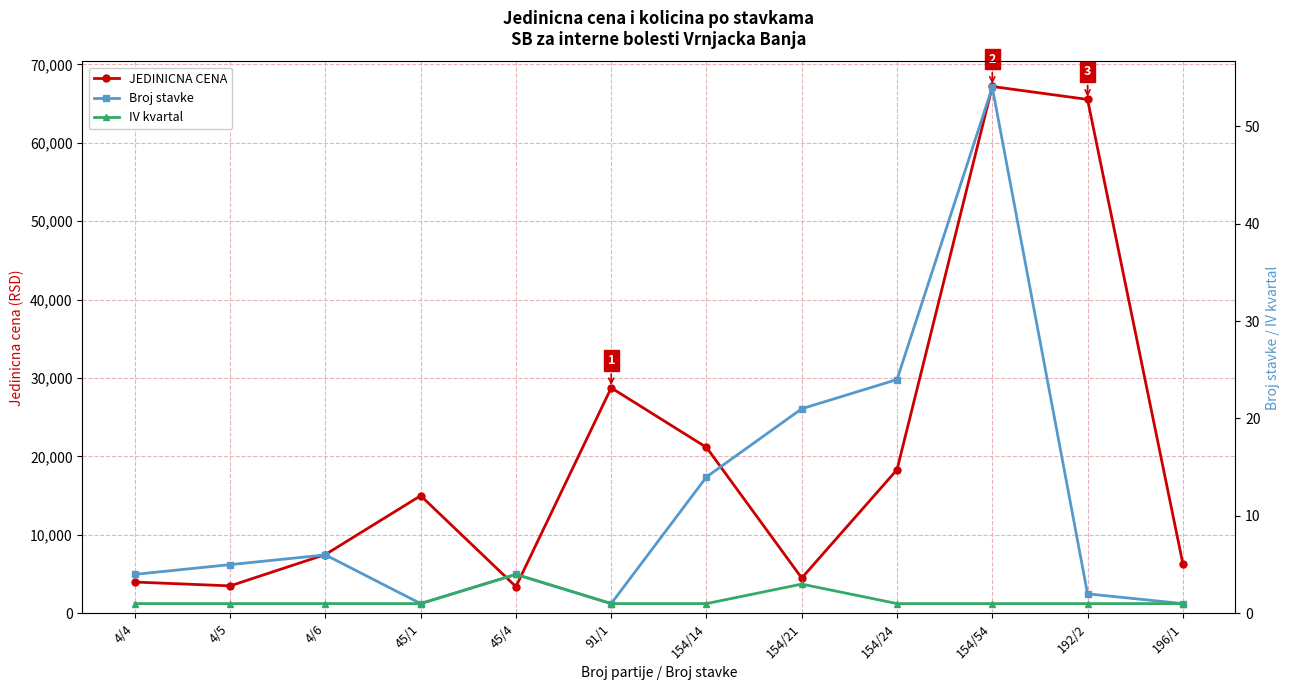

How many series are shown in this chart?

3